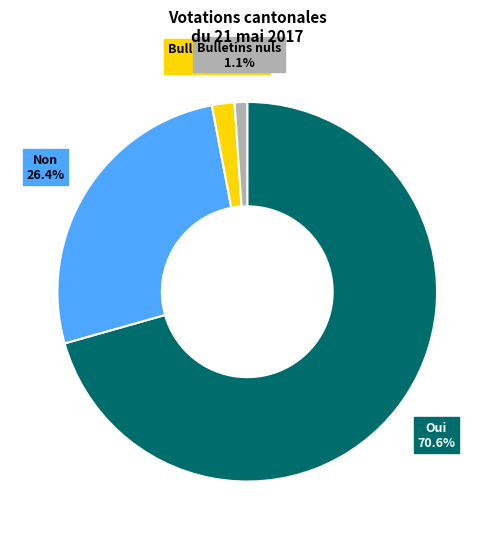

How many slices are in this pie chart?

4